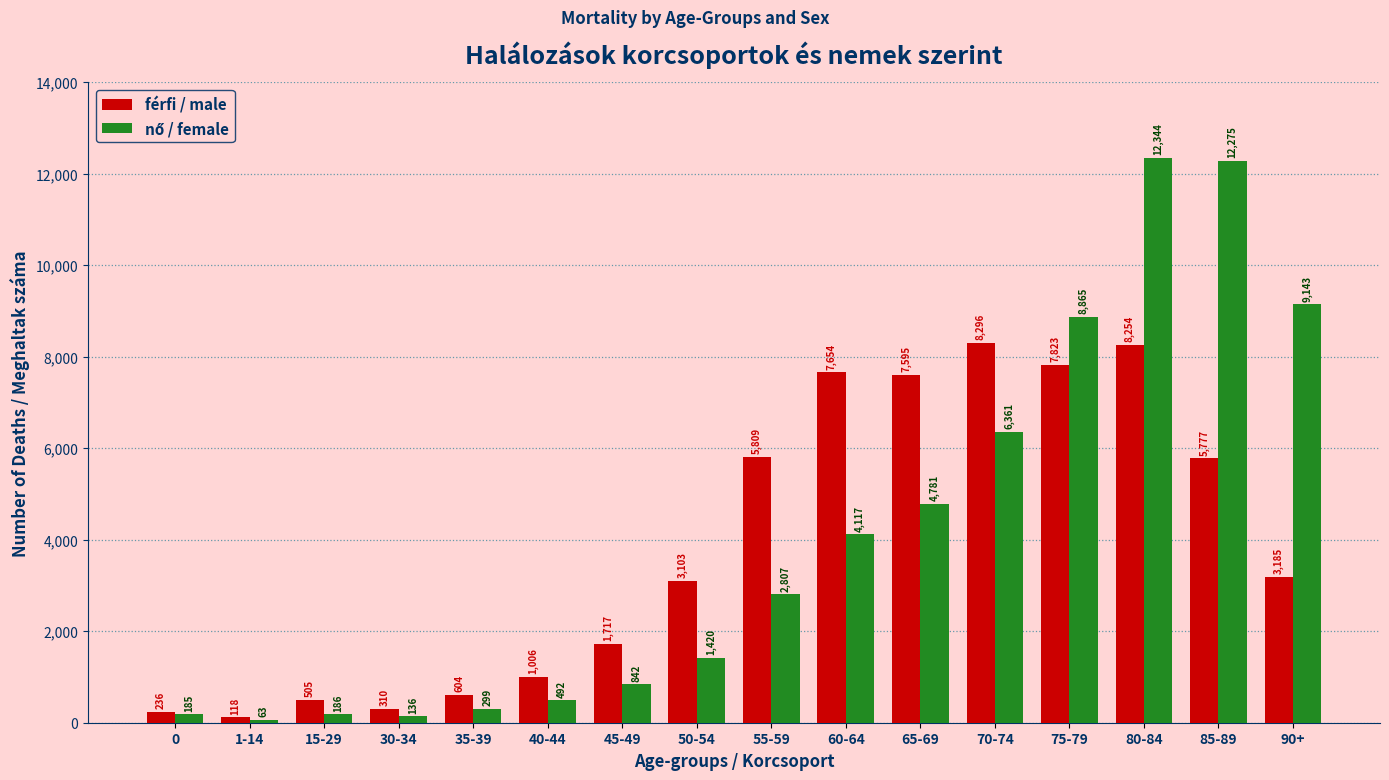

Where does the férfi / male series first go above 3185?

55-59